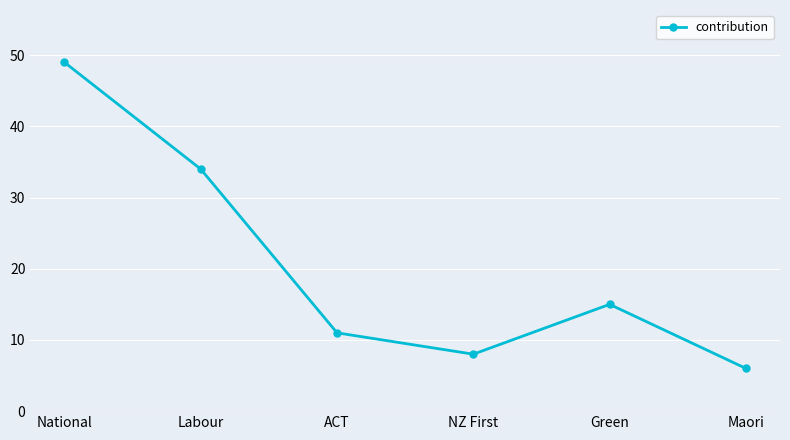

What is the greatest value displayed?

49